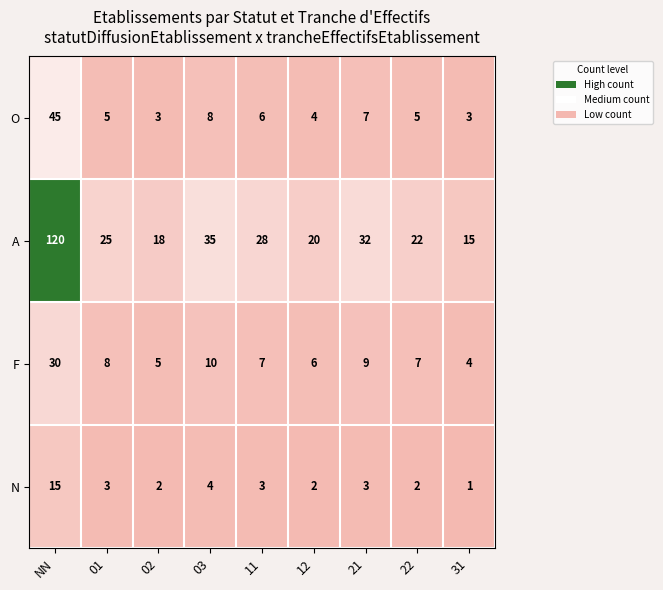

Which category has the lowest value in the A series?

31